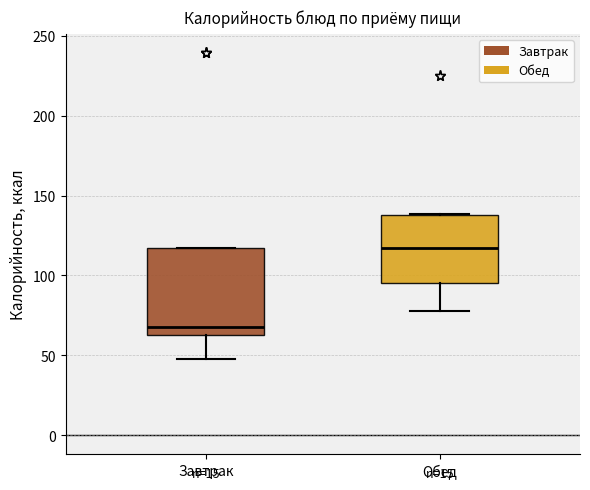

Where is the lower edge of the box for Обед on the y-axis? The values are not printed on the chart, so give them approximately, as read against the axis.

95